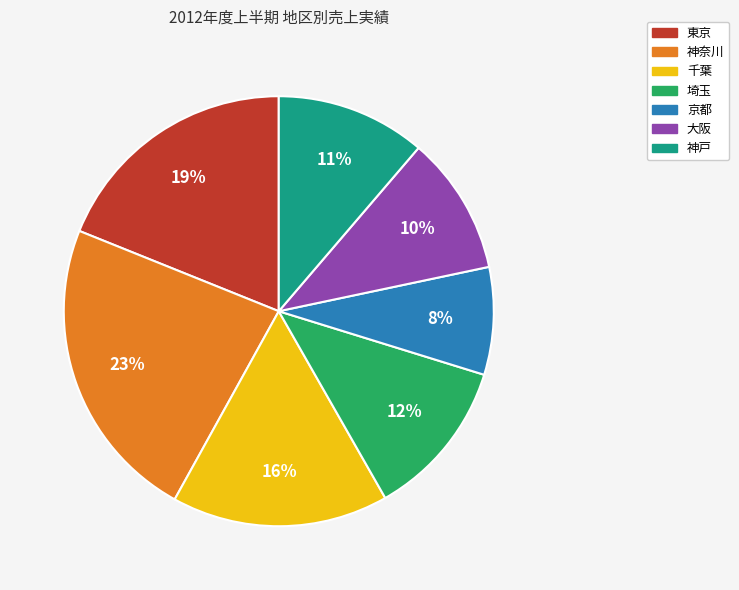

Do 神奈川 and 埼玉 together represent more than half of the pie?

No